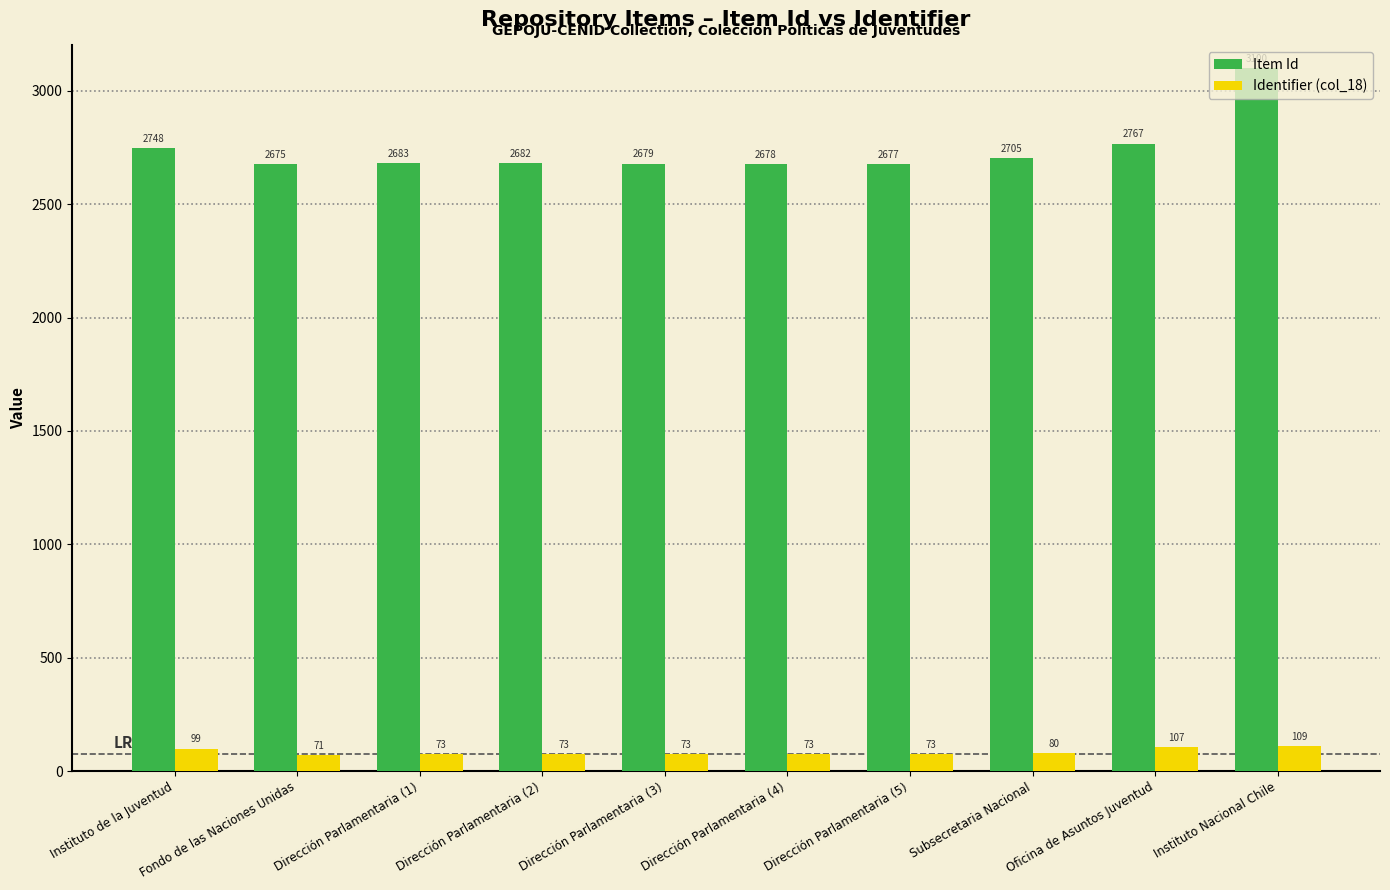

Rank the series by their average value, from lowest to highest.

Identifier (col_18), Item Id